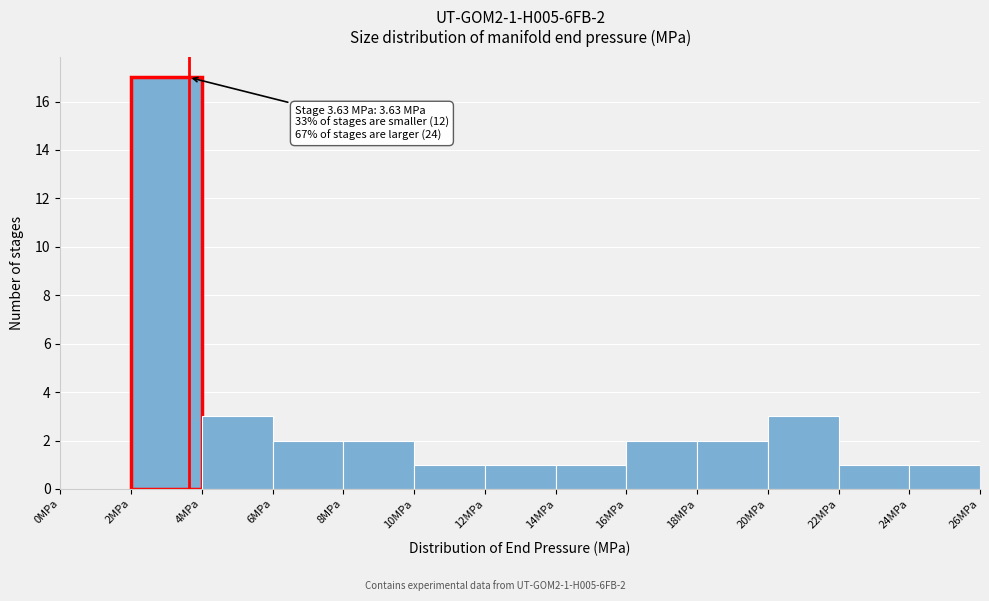

Which range on the x-axis has the tallest bar?

2 to 4